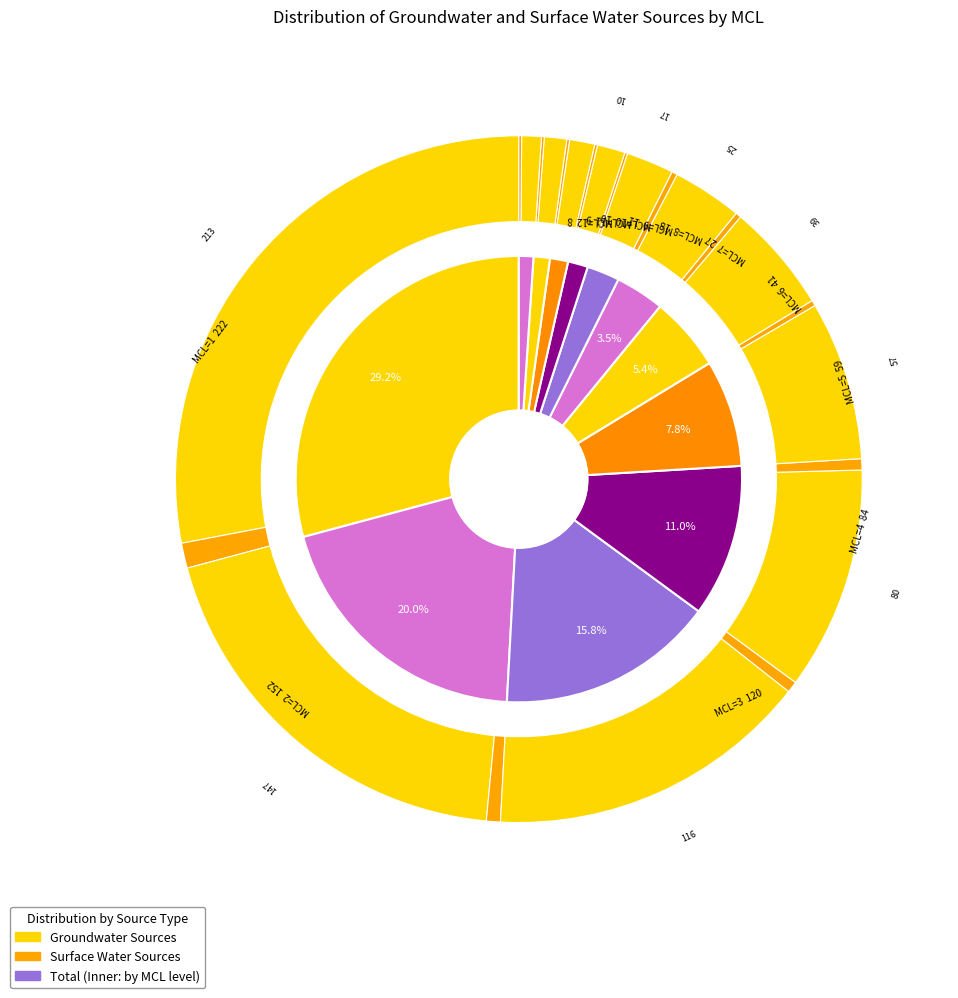

Does 5 represent more than half of the total?

No